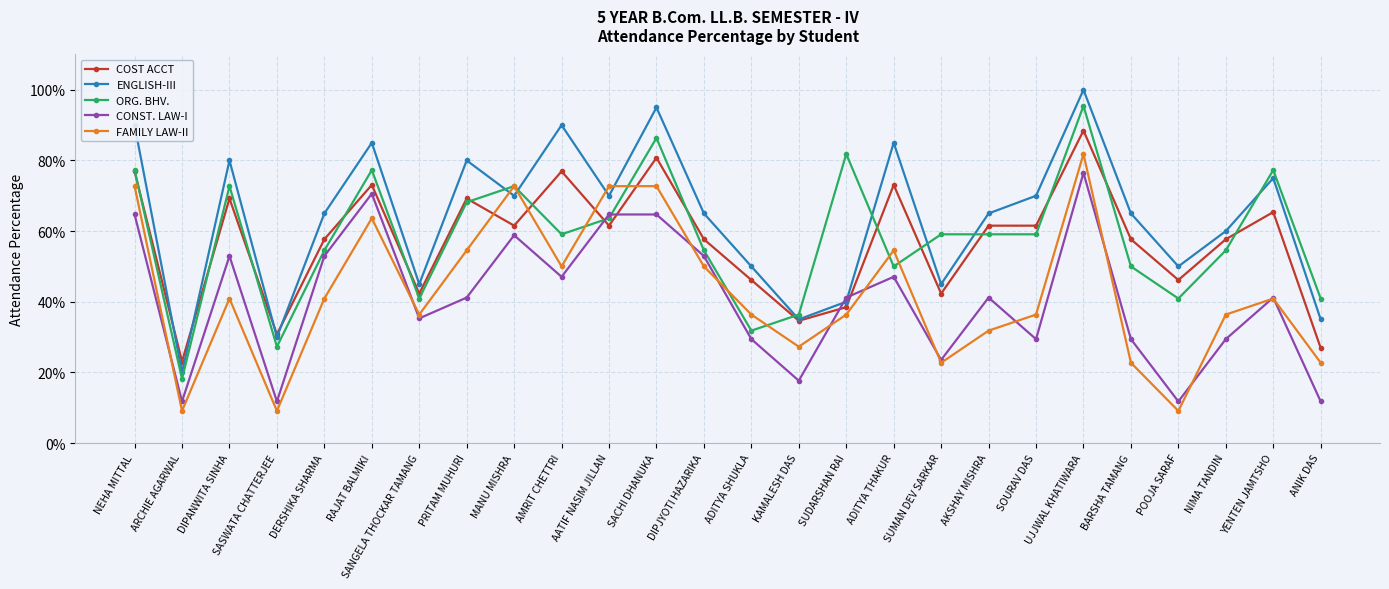

Rank the categories by ORG. BHV. value from lowest to highest.

ARCHIE AGARWAL, SASWATA CHATTERJEE, ADITYA SHUKLA, KAMALESH DAS, SANGELA THOCKAR TAMANG, POOJA SARAF, ANIK DAS, ADITYA THAKUR, BARSHA TAMANG, DERSHIKA SHARMA, DIPJYOTI HAZARIKA, NIMA TANDIN, AMRIT CHETTRI, SUMAN DEV SARKAR, AKSHAY MISHRA, SOURAV DAS, AATIF NASIM JILLAN, PRITAM MUHURI, DIPANWITA SINHA, MANU MISHRA, NEHA MITTAL, RAJAT BALMIKI, YENTEN JAMTSHO, SUDARSHAN RAI, SACHI DHANUKA, UJJWAL KHATIWARA